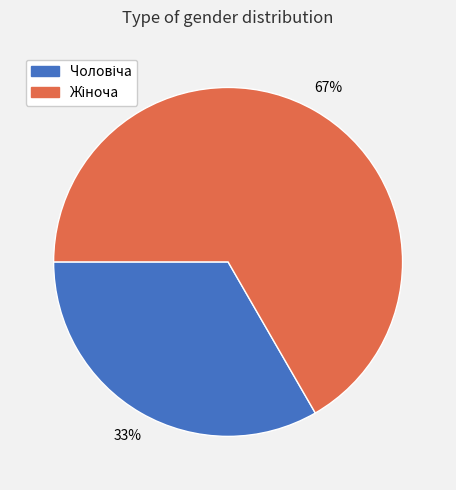

Does any single category account for the majority?

Yes